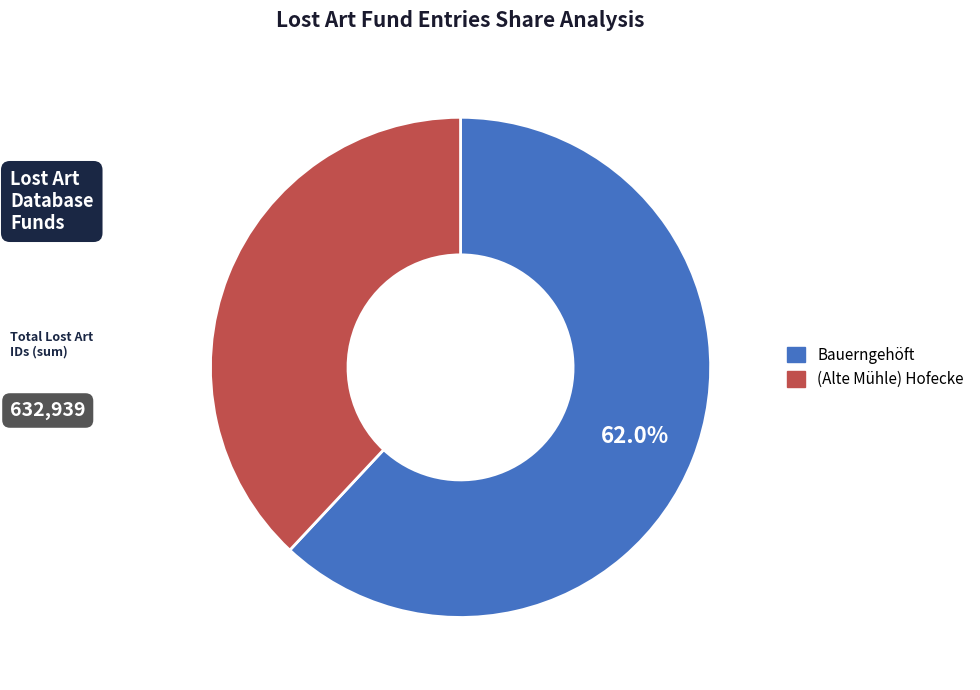

To the nearest percent, what is the combined percentage of Bauerngehöft and (Alte Mühle) Hofecke?

100%